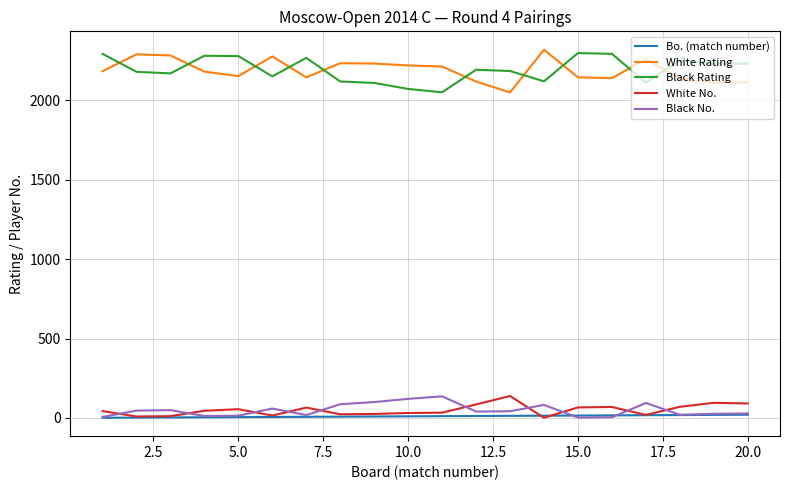

What is the maximum value shown in the chart?

2319